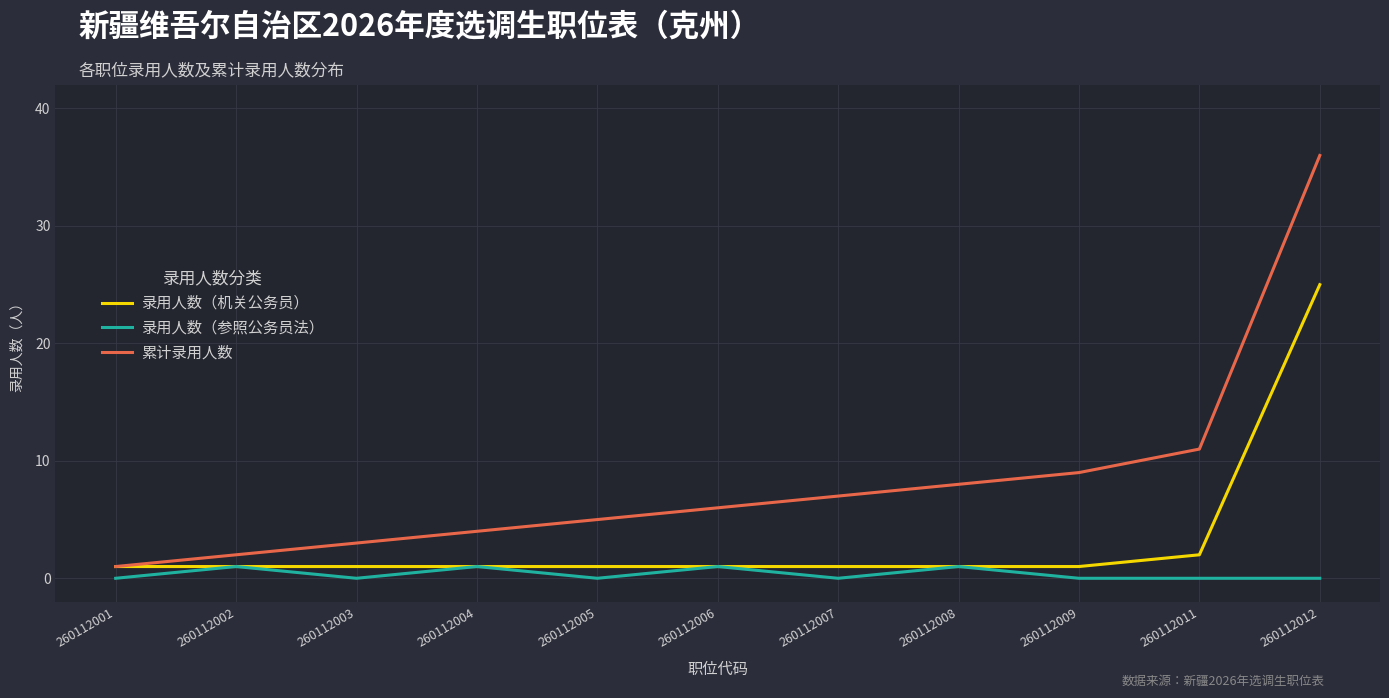

Where is the first local minimum for 录用人数（参照公务员法）?

260112003